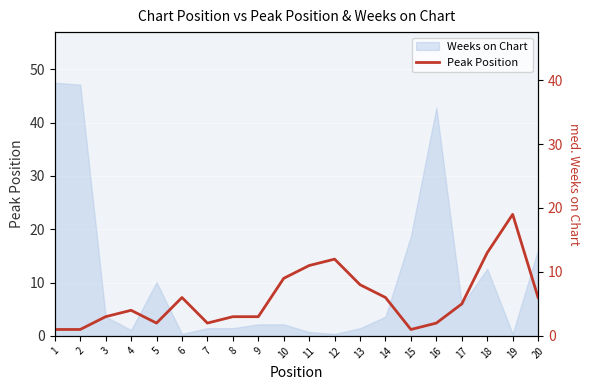

What is the value of the 1st point from the left?

1